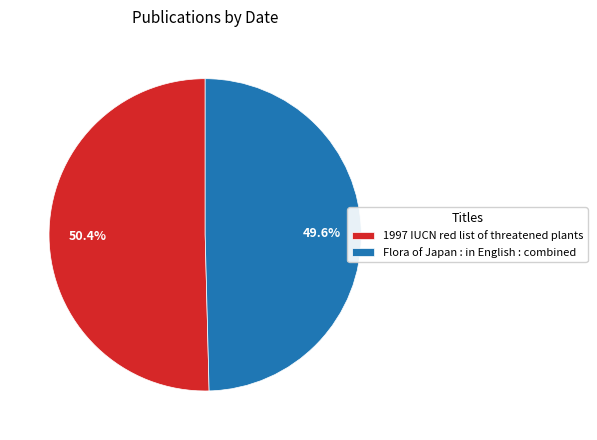

Combined, what portion of the pie is 1997 IUCN red list of threatened plants and Flora of Japan : in English : combined?

100.0%